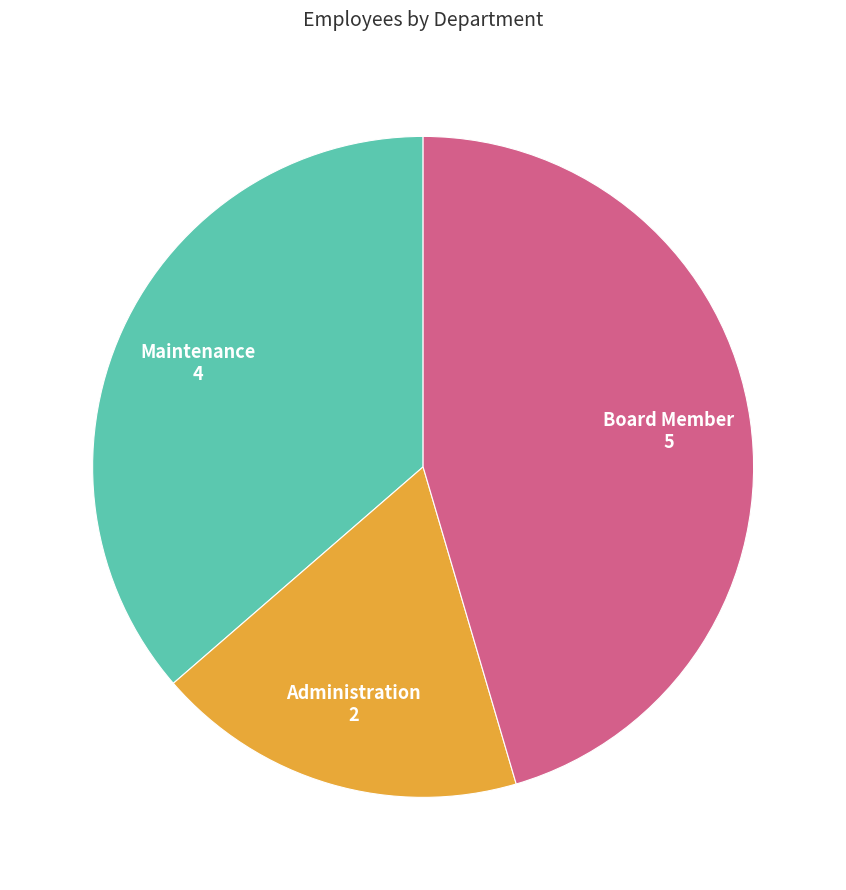

Between Board Member and Maintenance, which is larger?

Board Member